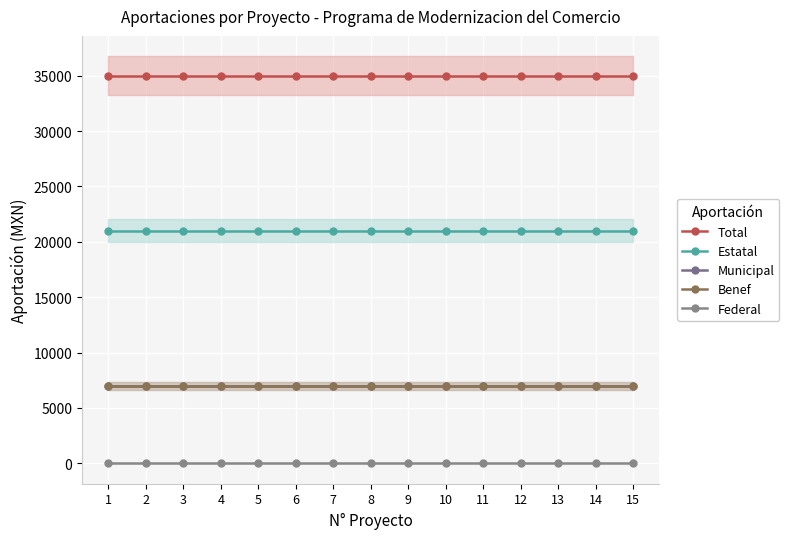

Which label corresponds to the largest value in the chart?

1